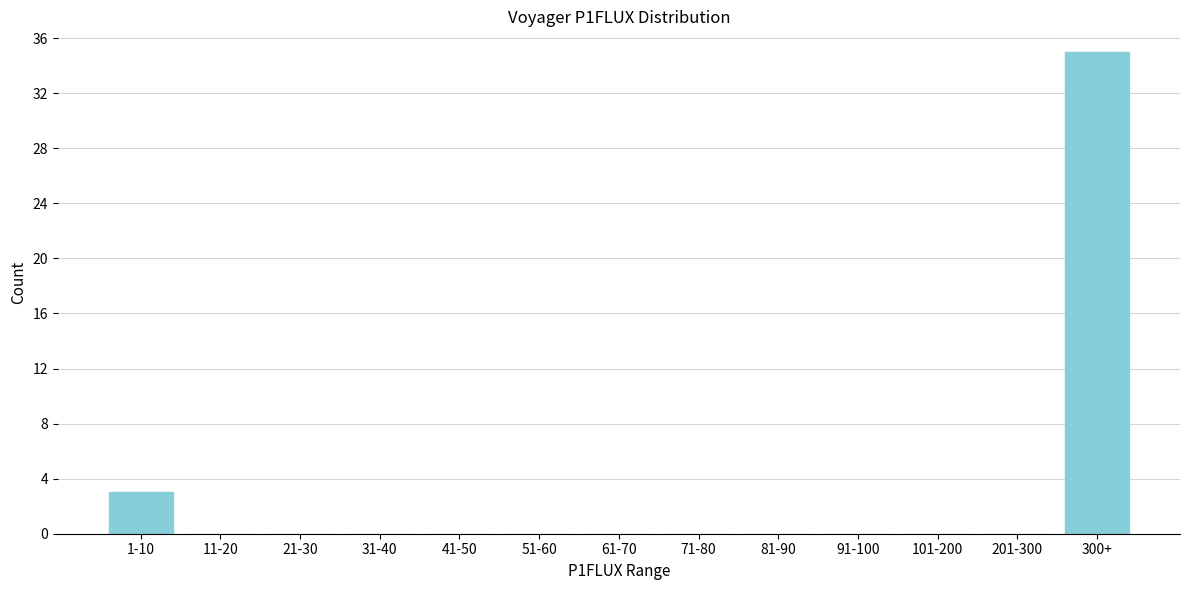

Reading left to right, list all the values displayed in this chart.

1-10=3	11-20=0	21-30=0	31-40=0	41-50=0	51-60=0	61-70=0	71-80=0	81-90=0	91-100=0	101-200=0	201-300=0	300+=35